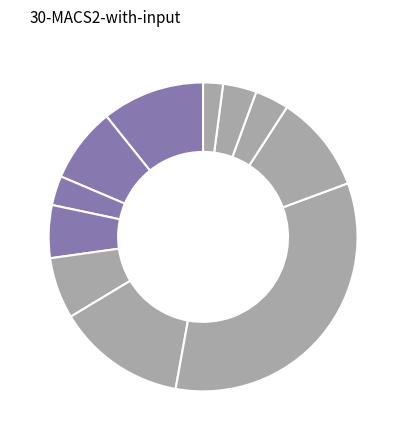

How many segments does this pie chart have?

11